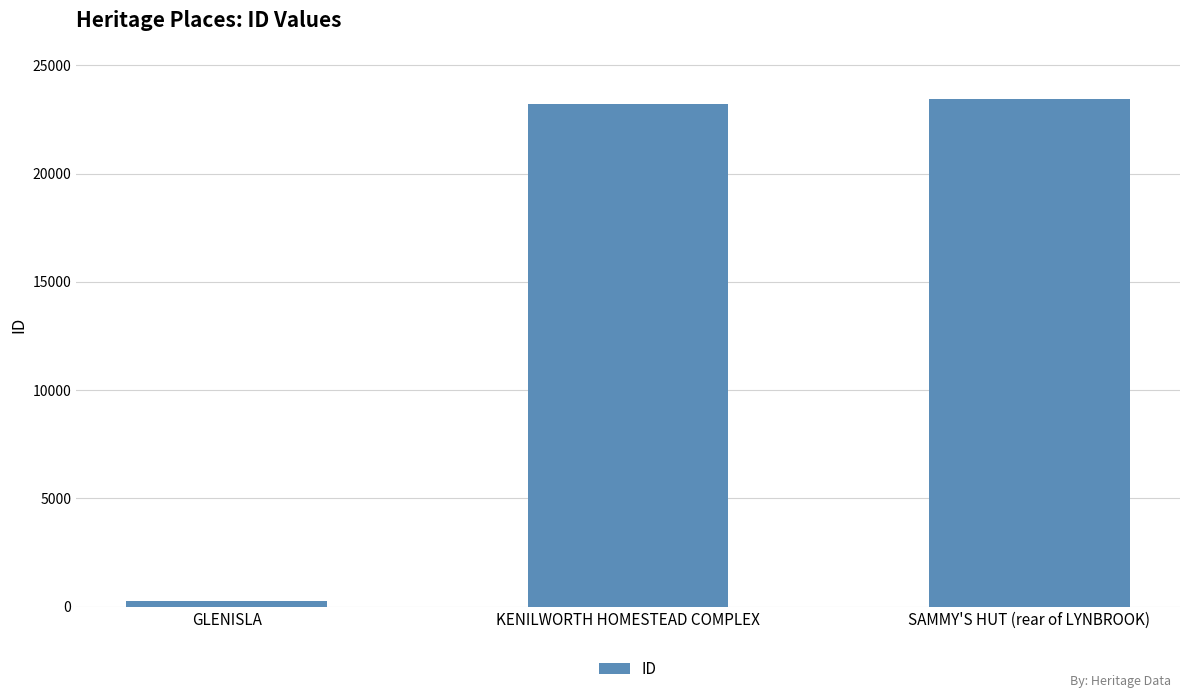

What is the greatest value displayed?

23427